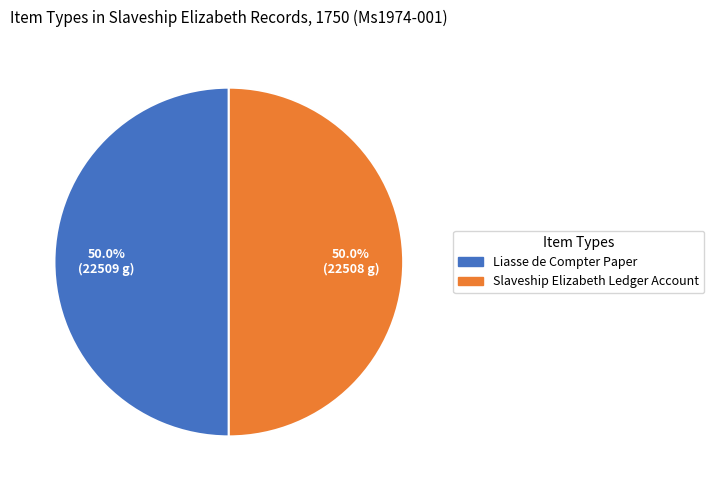

Is it true that Slaveship Elizabeth Ledger Account is 40% of the pie?

False